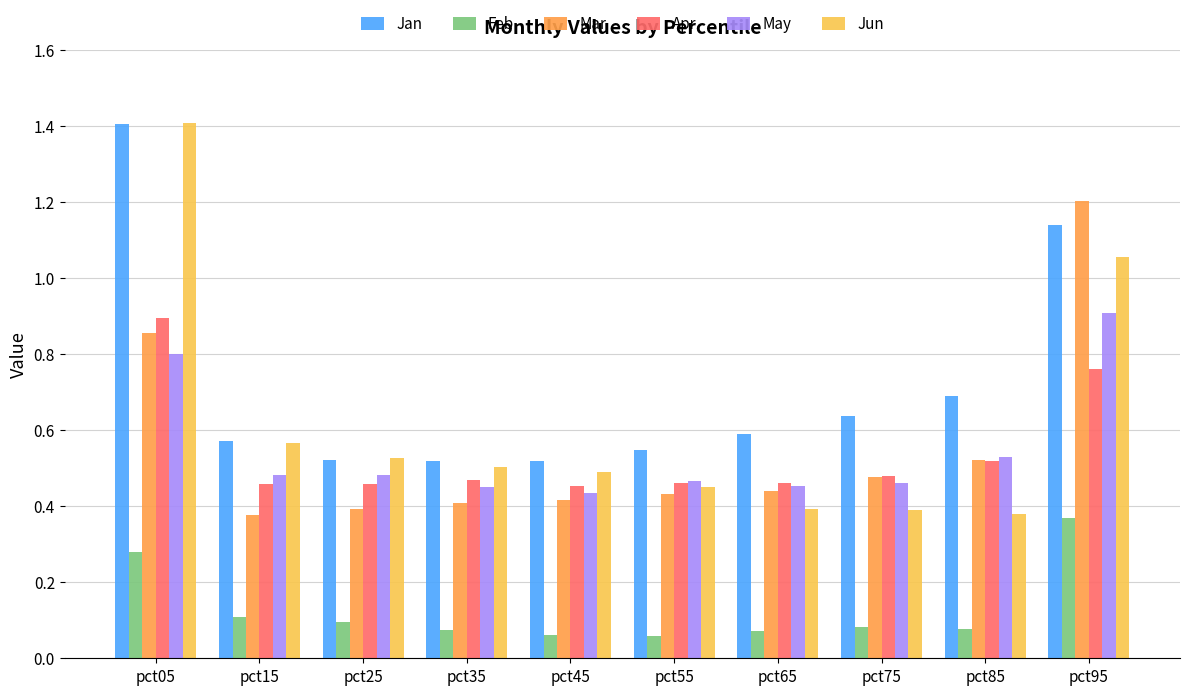

Which series changed the most between pct65 and pct95?

Mar